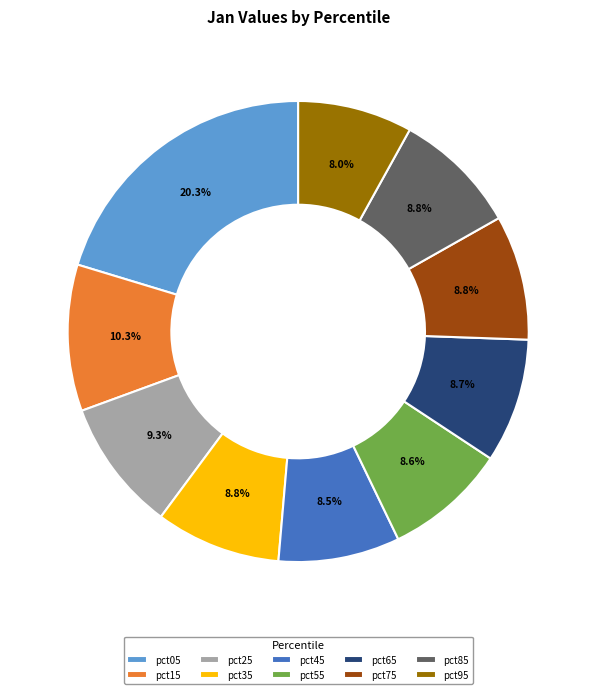

Which category has the biggest portion of the pie?

pct05